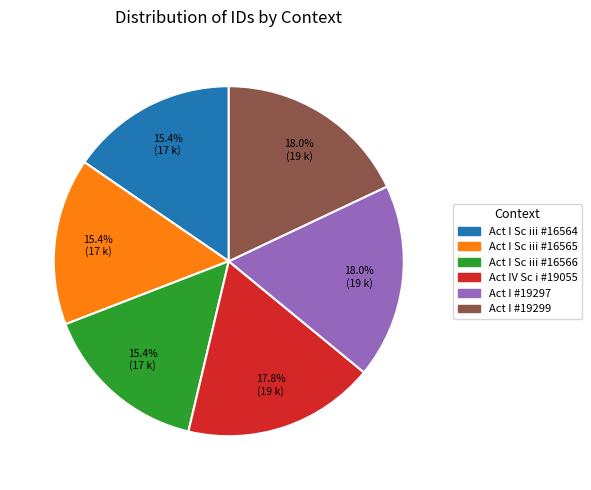

Does any single category account for the majority?

No